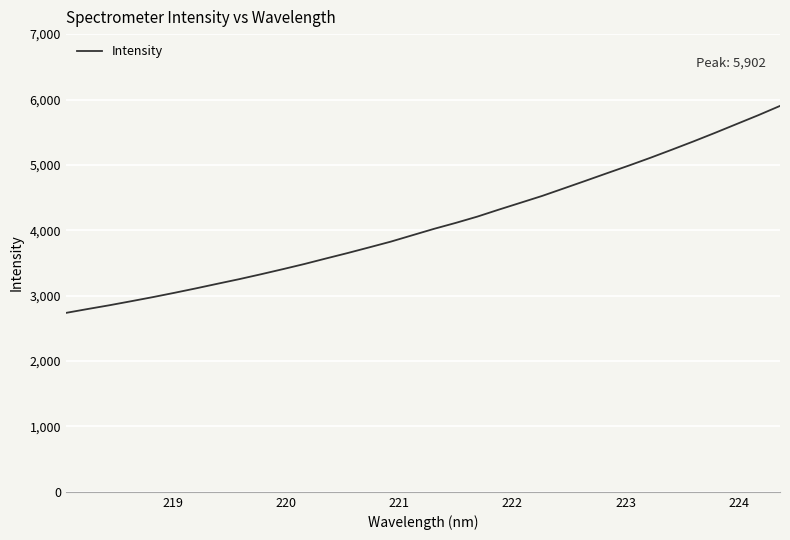

What is the difference between the maximum and minimum values?

3165.4